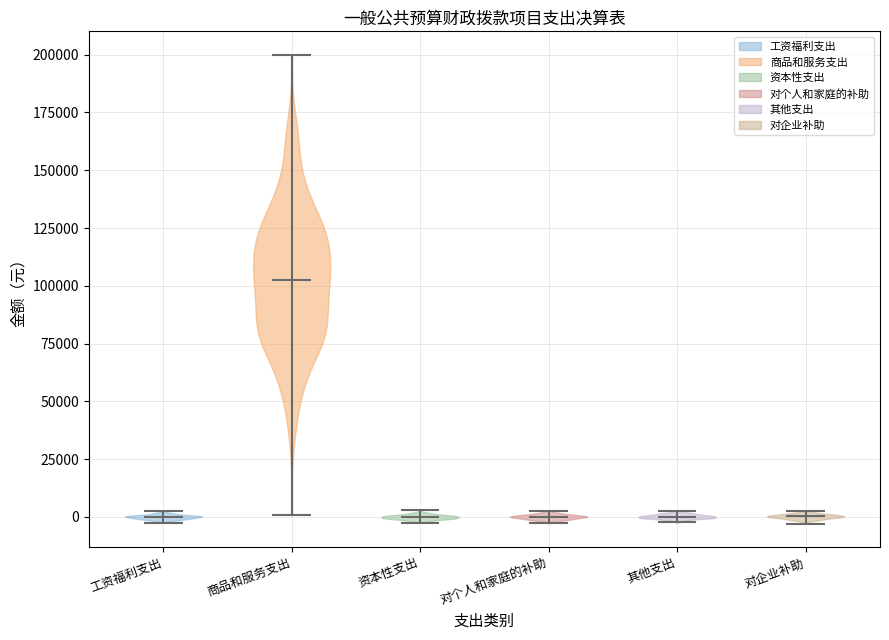

Reading left to right, read every violin against the y-axis: where its median line is, and the lowest and highest points it reaches. The values are not printed on the chart, so give them approximately, as read against the axis.

工资福利支出: median line 0, lowest point -5000, highest point 5000
商品和服务支出: median line 100000, lowest point 0, highest point 200000
资本性支出: median line 0, lowest point 0, highest point 5000
对个人和家庭的补助: median line 0, lowest point -5000, highest point 5000
其他支出: median line 0, lowest point 0, highest point 5000
对企业补助: median line 0, lowest point -5000, highest point 0